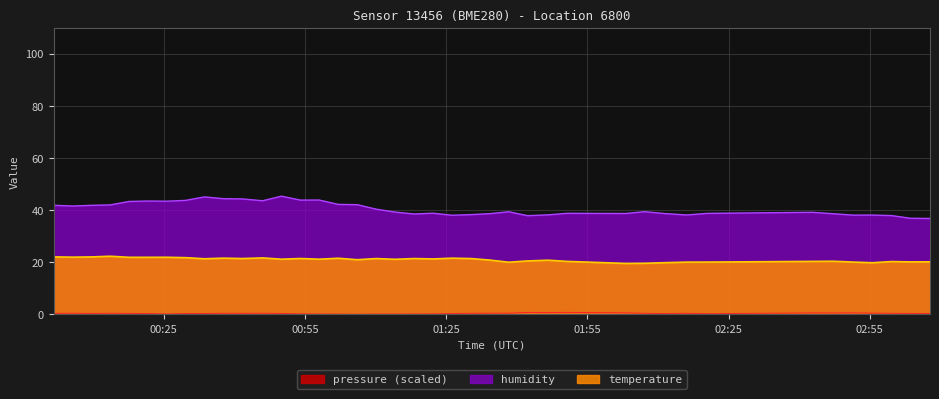

True or false: humidity has more than 2 interior local peaks.

True